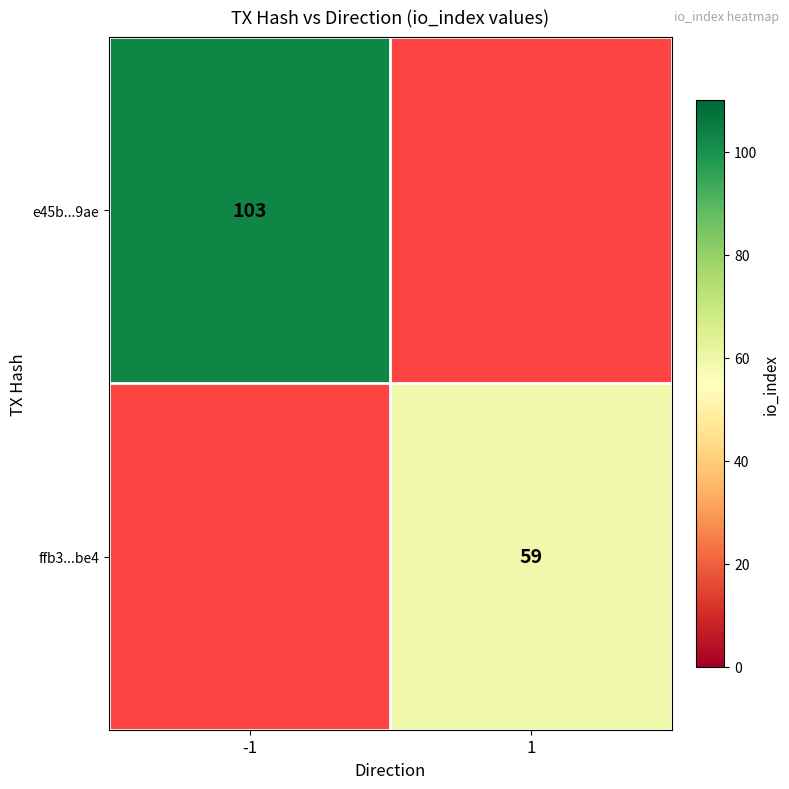

What is the smallest value displayed?

59.0